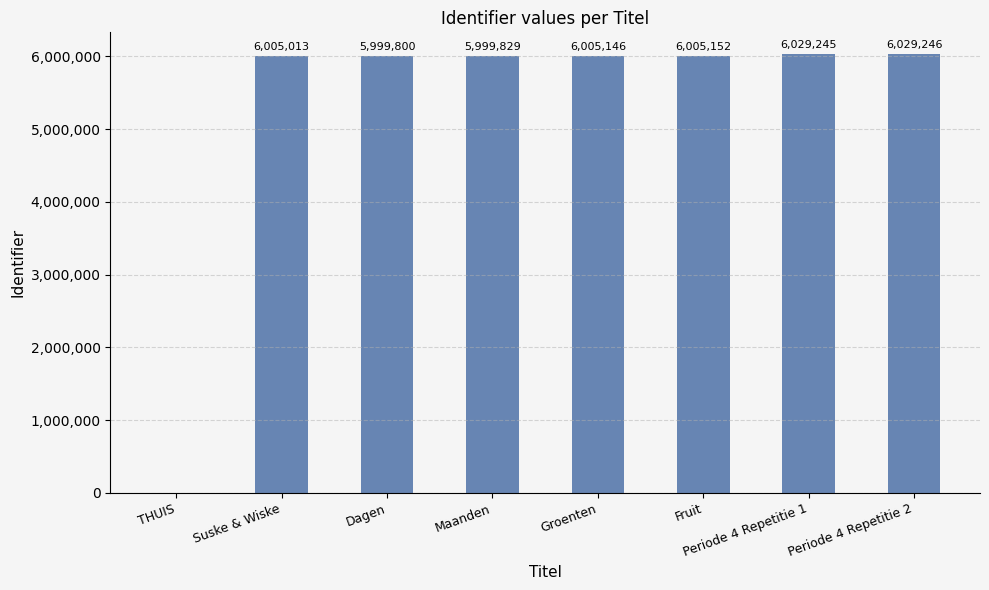

Between Fruit and Maanden, which is larger?

Fruit